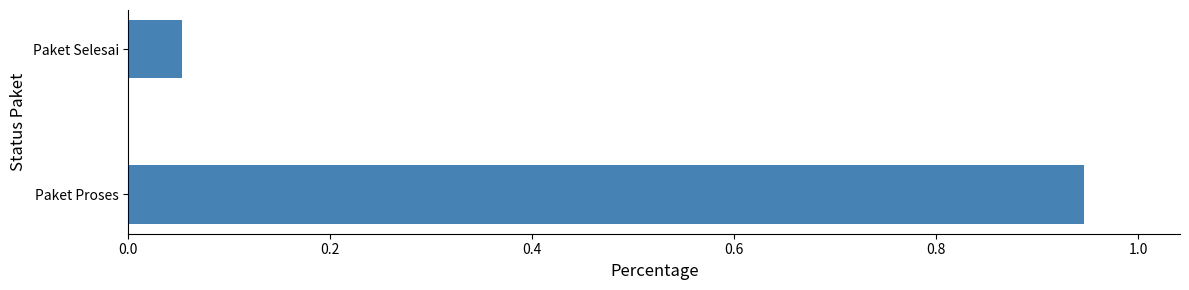

What is the sum of all values?

1.0